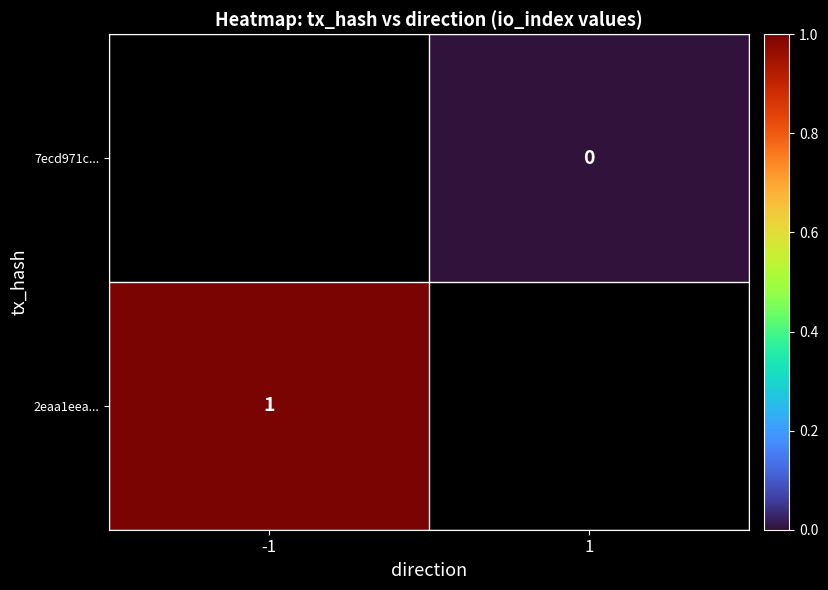

At how many categories does at least one series exceed 0?

1